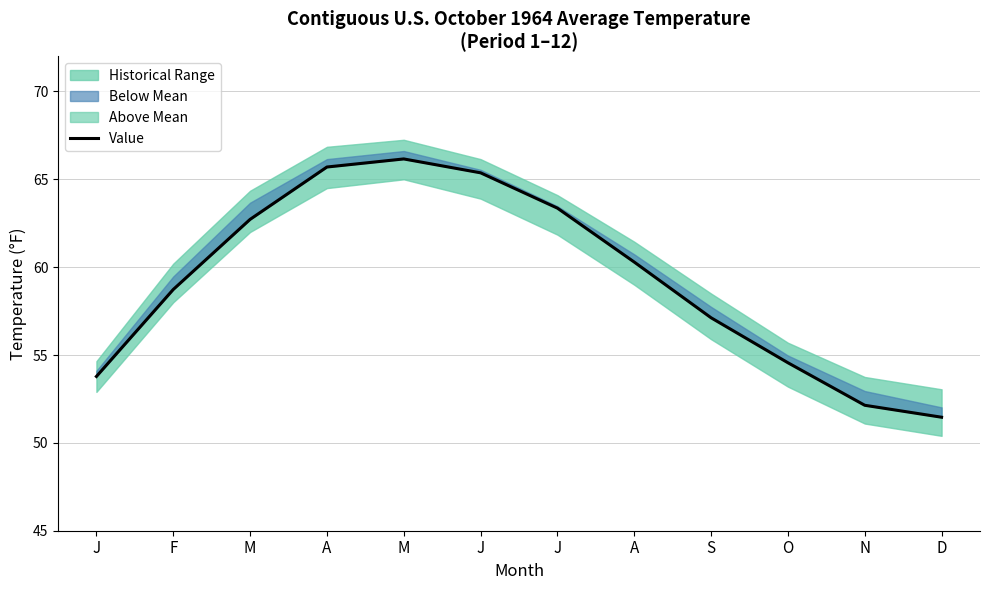

What is the label of the 8th point from the left?

A